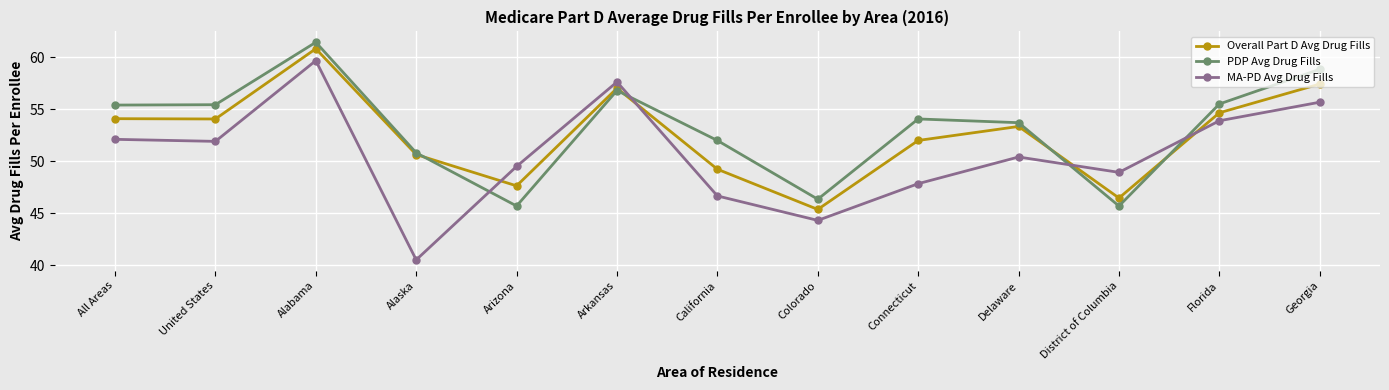

Rank the series by their maximum value, from lowest to highest.

MA-PD Avg Drug Fills, Overall Part D Avg Drug Fills, PDP Avg Drug Fills